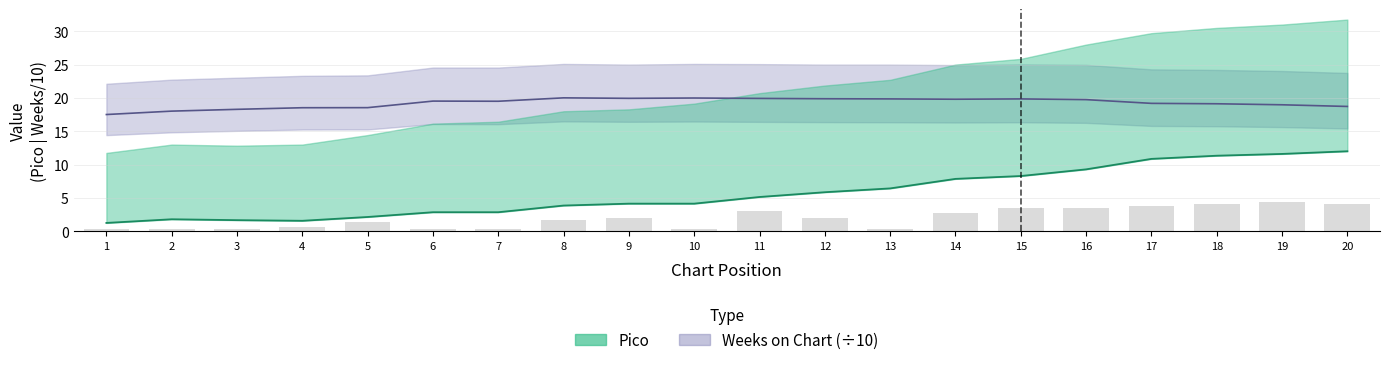

What is the value of the 4th bar from the left?

0.7